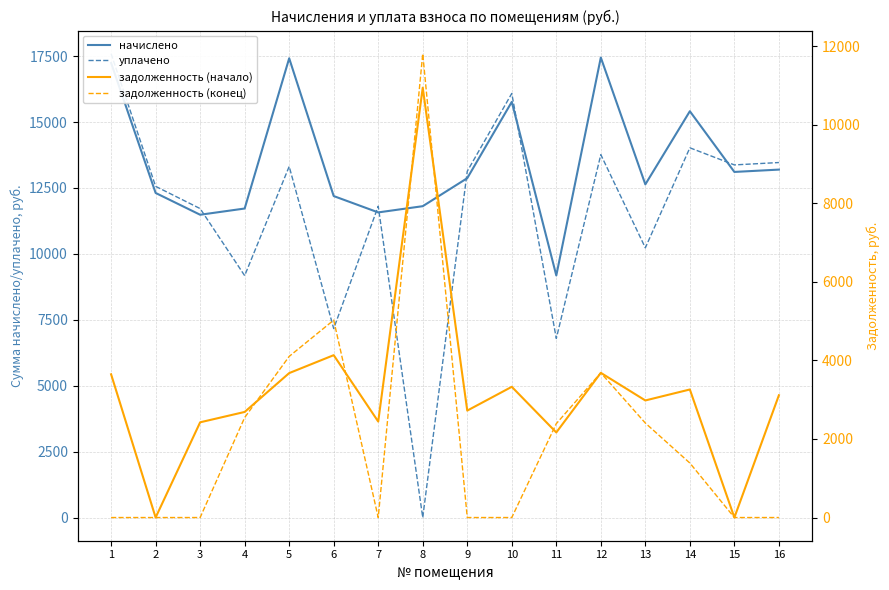

What is the total value across all series at 12?

38576.2